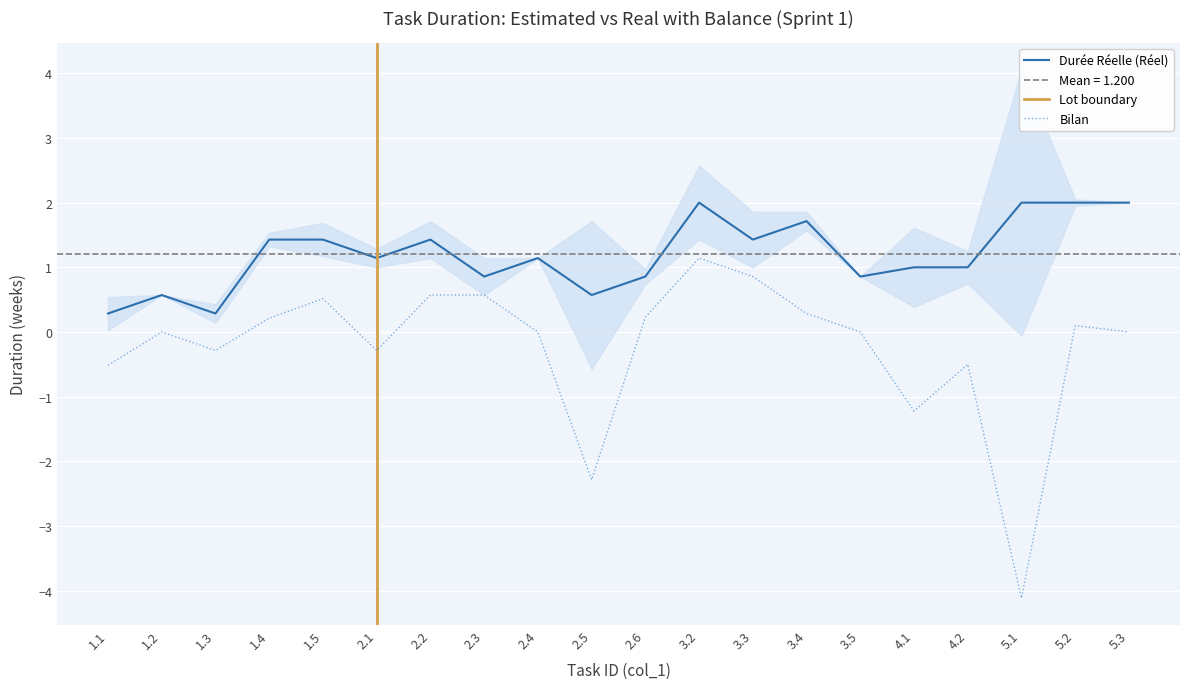

Is the value of Durée Réelle (Réel) at 5.3 greater than the value of Bilan at 2.3?

Yes